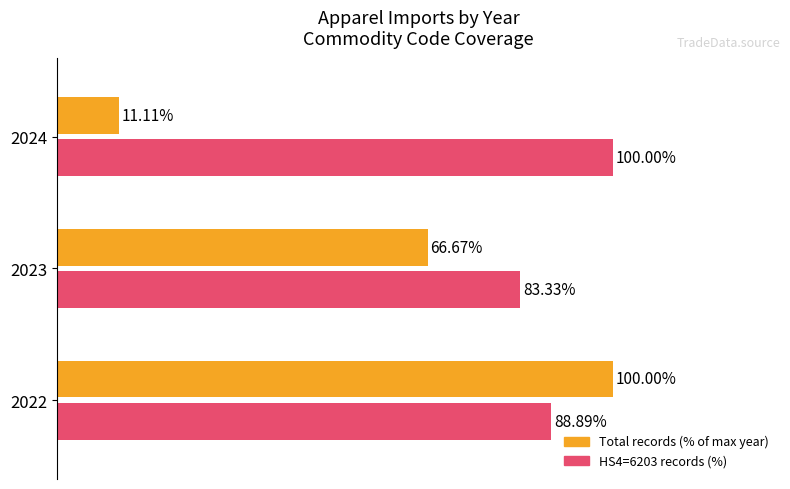

Which series has the largest range (max minus min)?

Total records (% of max year)